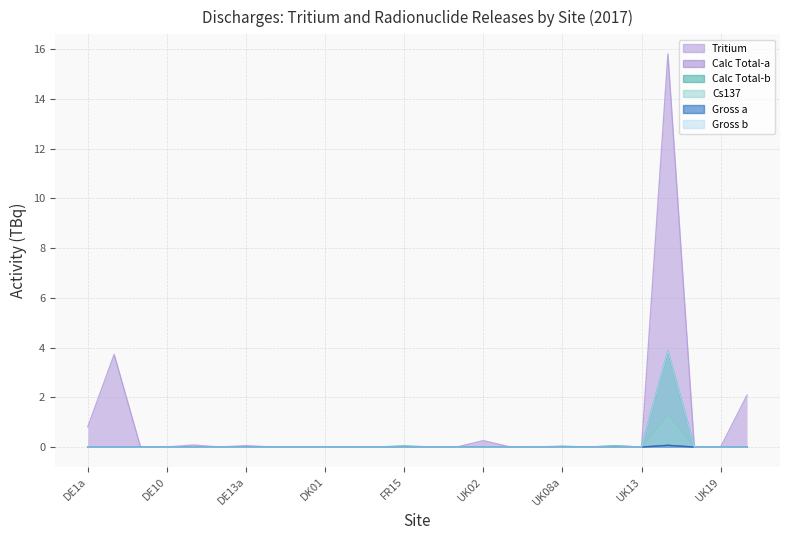

How many lines are shown in the chart?

6